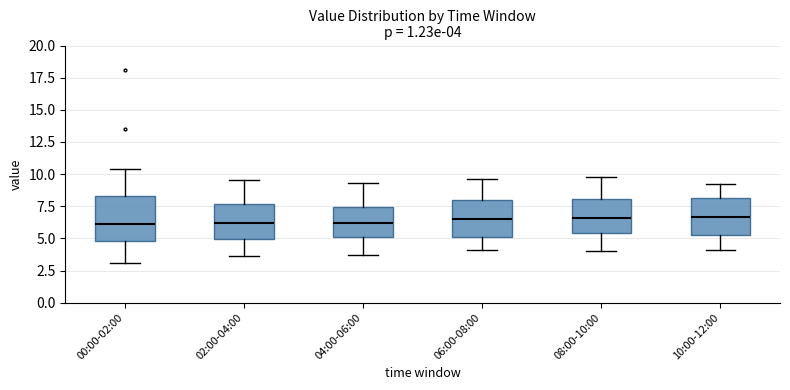

Which box is the tallest, from its lower edge to its upper edge?

00:00-02:00